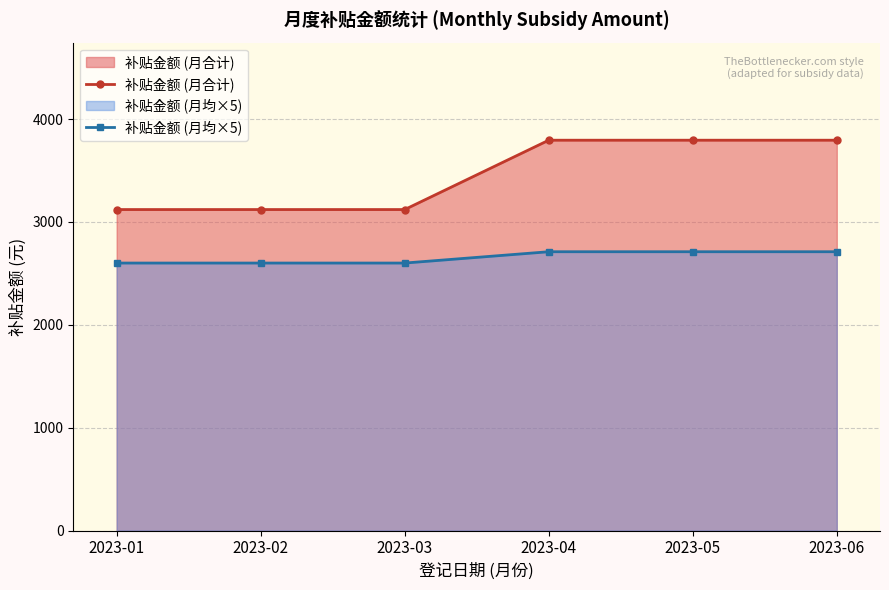

Which label corresponds to the largest value in the chart?

2023-04